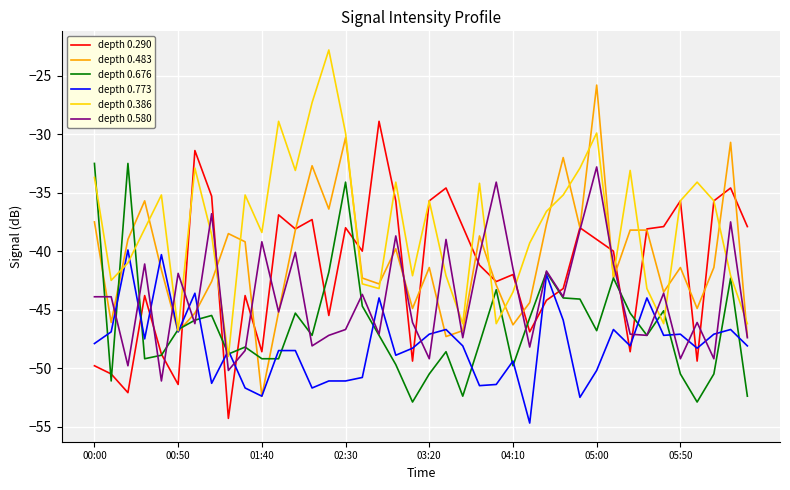

What is the highest value of the depth 0.580 series?

-32.8